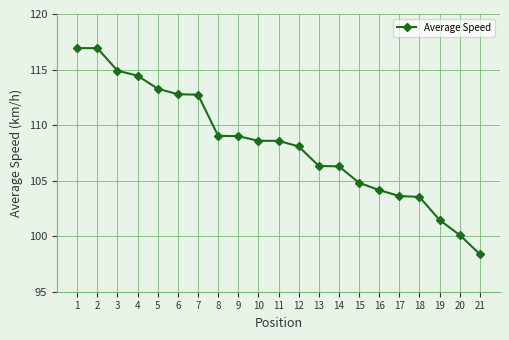

At which label does the data first exceed 108?

1